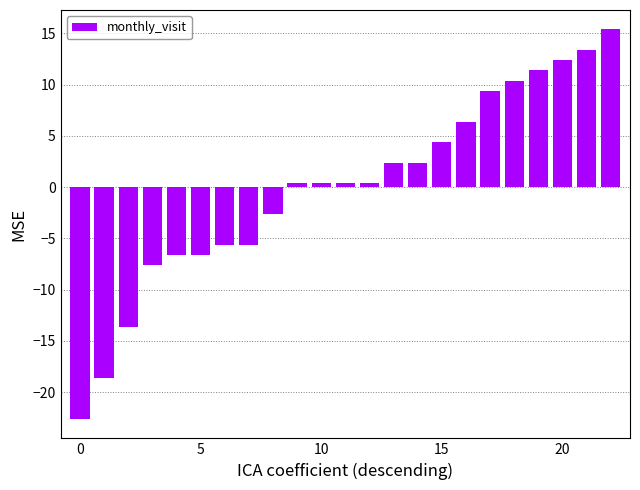

Reading left to right, extract all data points from this chart.

-22.6	-18.6	-13.6	-7.6	-6.6	-6.6	-5.6	-5.6	-2.6	0.4	0.4	0.4	0.4	2.4	2.4	4.4	6.4	9.4	10.4	11.4	12.4	13.4	15.4